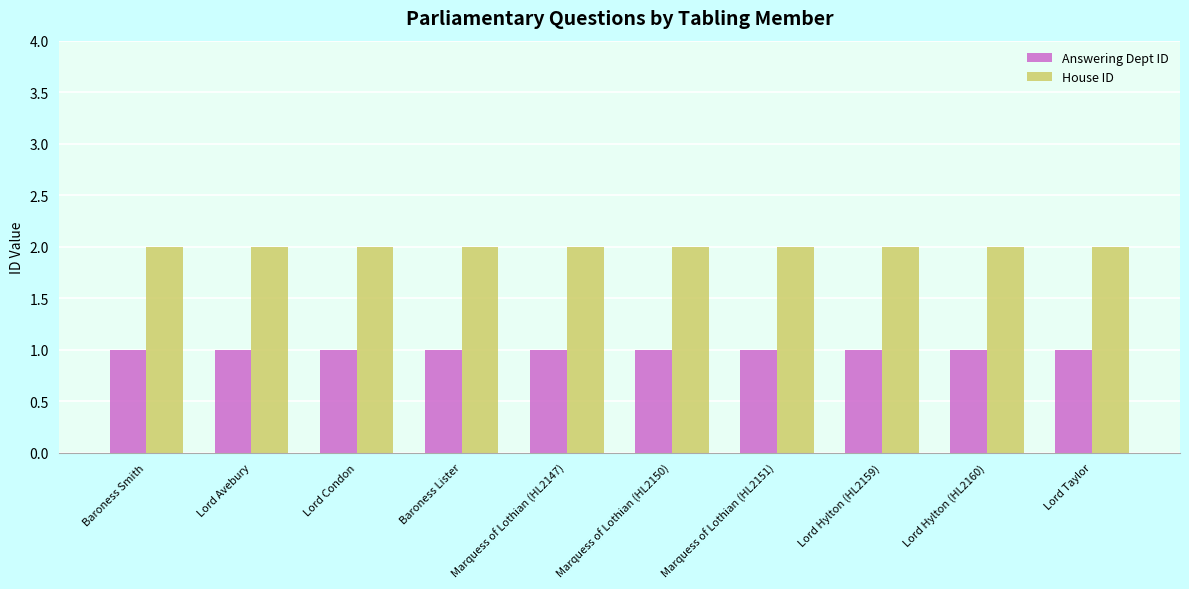

What is the label of the 7th bar from the left?

Marquess of Lothian (HL2151)